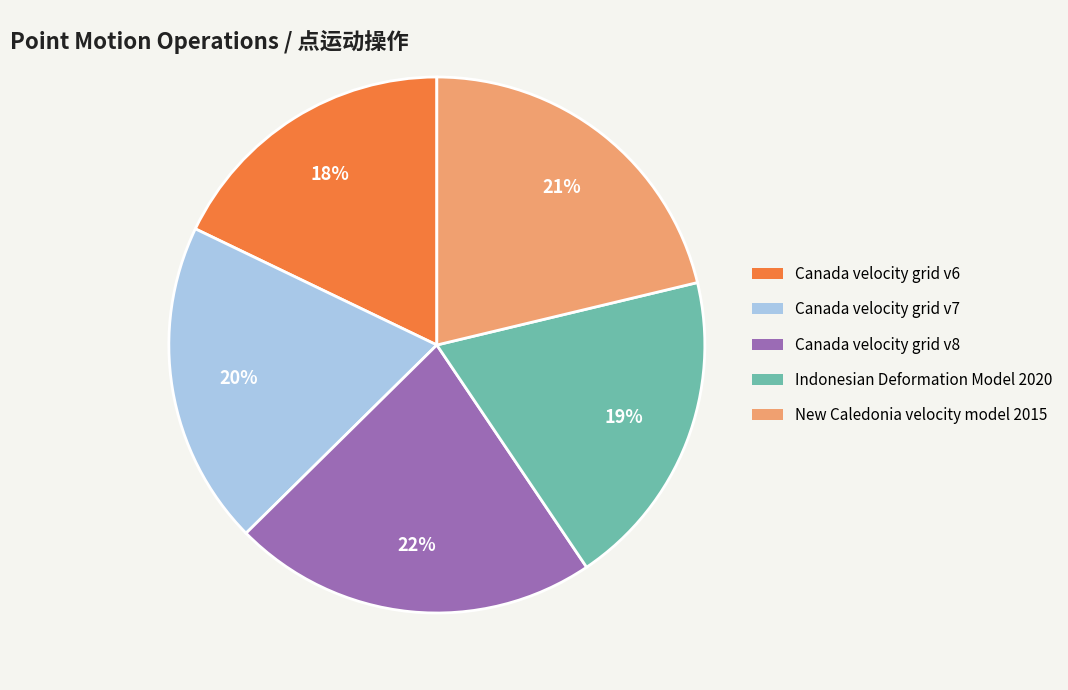

To the nearest percent, what is the combined percentage of Canada velocity grid v8 and Indonesian Deformation Model 2020?

41%